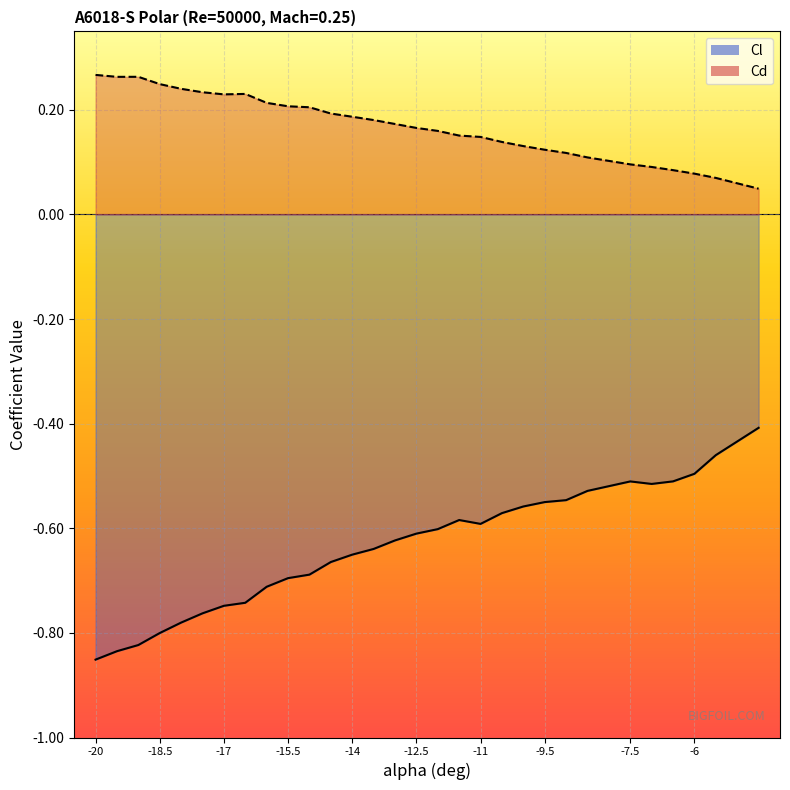

Which series has the widest spread of values?

Cl